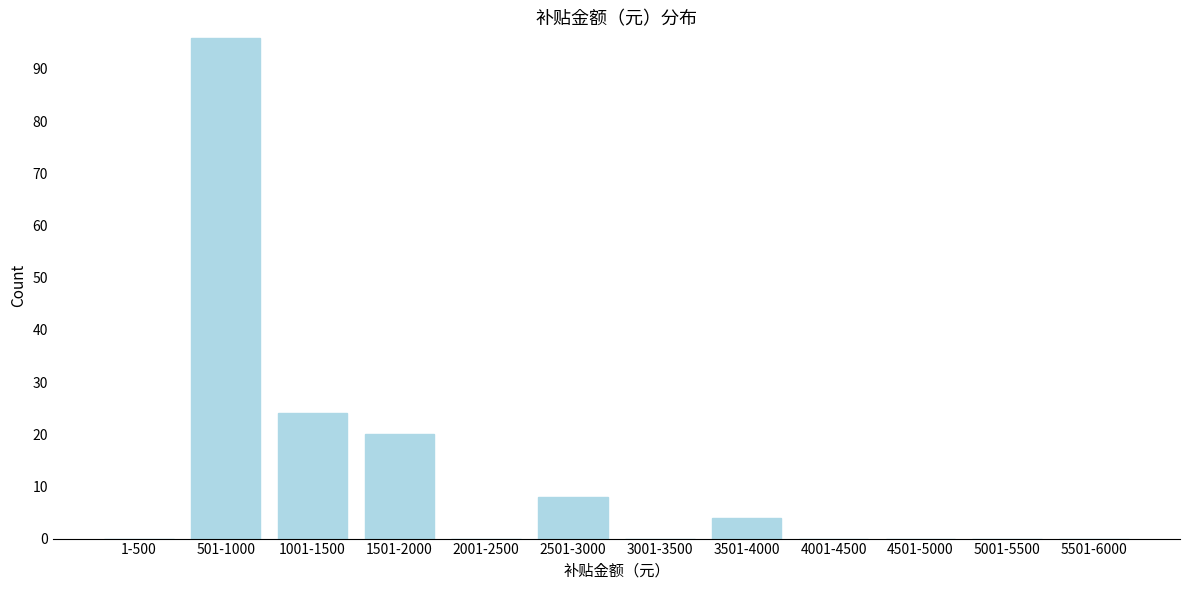

Reading right to left, what are all the values shown in this chart?

5501-6000=0	5001-5500=0	4501-5000=0	4001-4500=0	3501-4000=4	3001-3500=0	2501-3000=8	2001-2500=0	1501-2000=20	1001-1500=24	501-1000=96	1-500=0